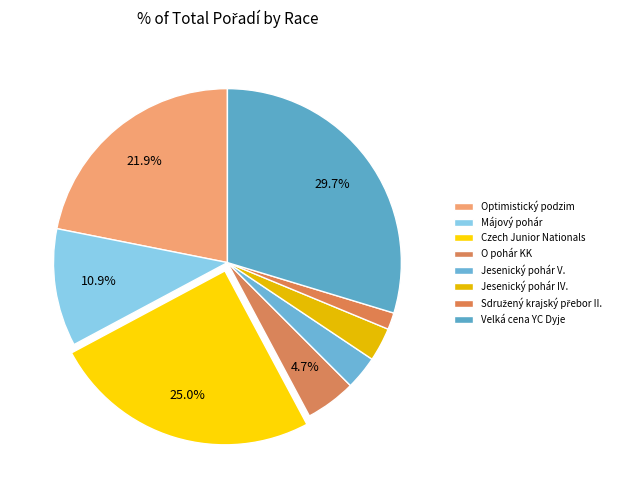

Is it true that O pohár KK is 5% of the pie?

True